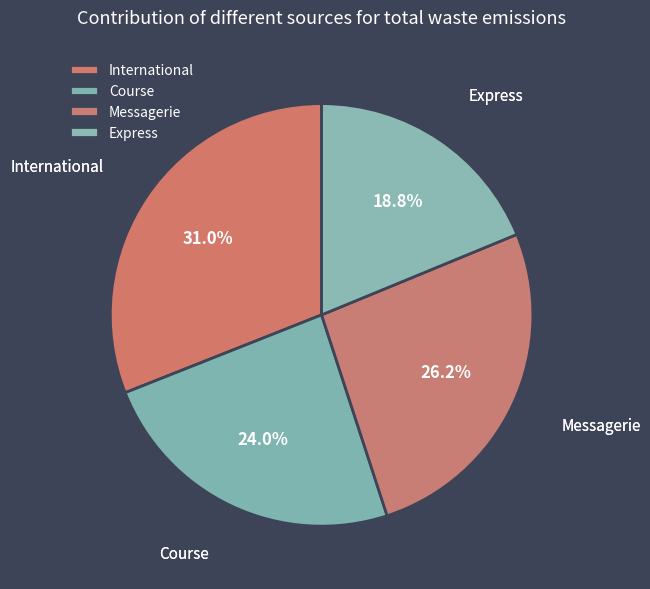

Is it true that Messagerie is 26% of the pie?

True